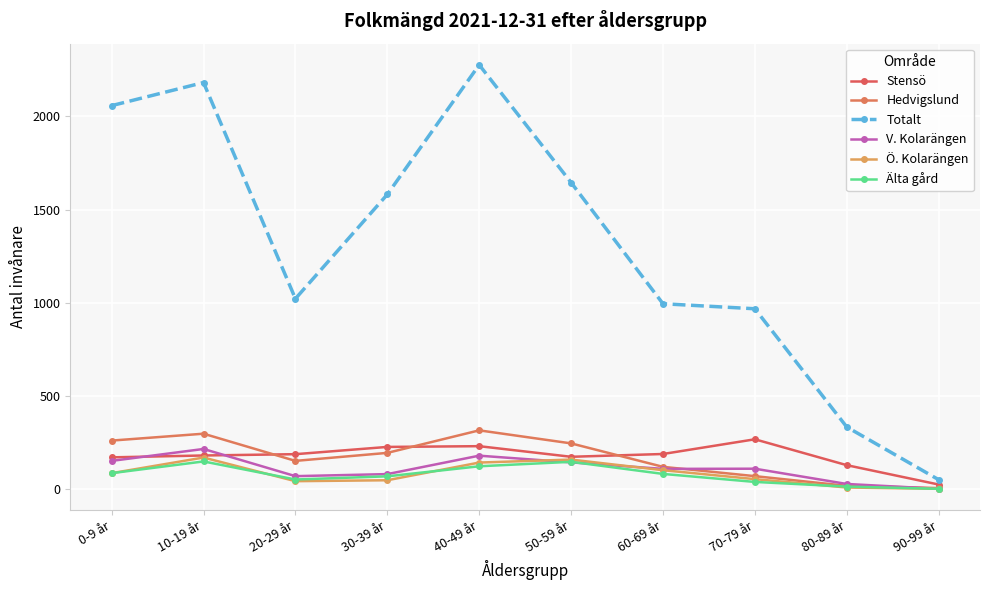

What are all the series names shown in the legend?

Stensö, Hedvigslund, Totalt, V. Kolarängen, Ö. Kolarängen, Älta gård